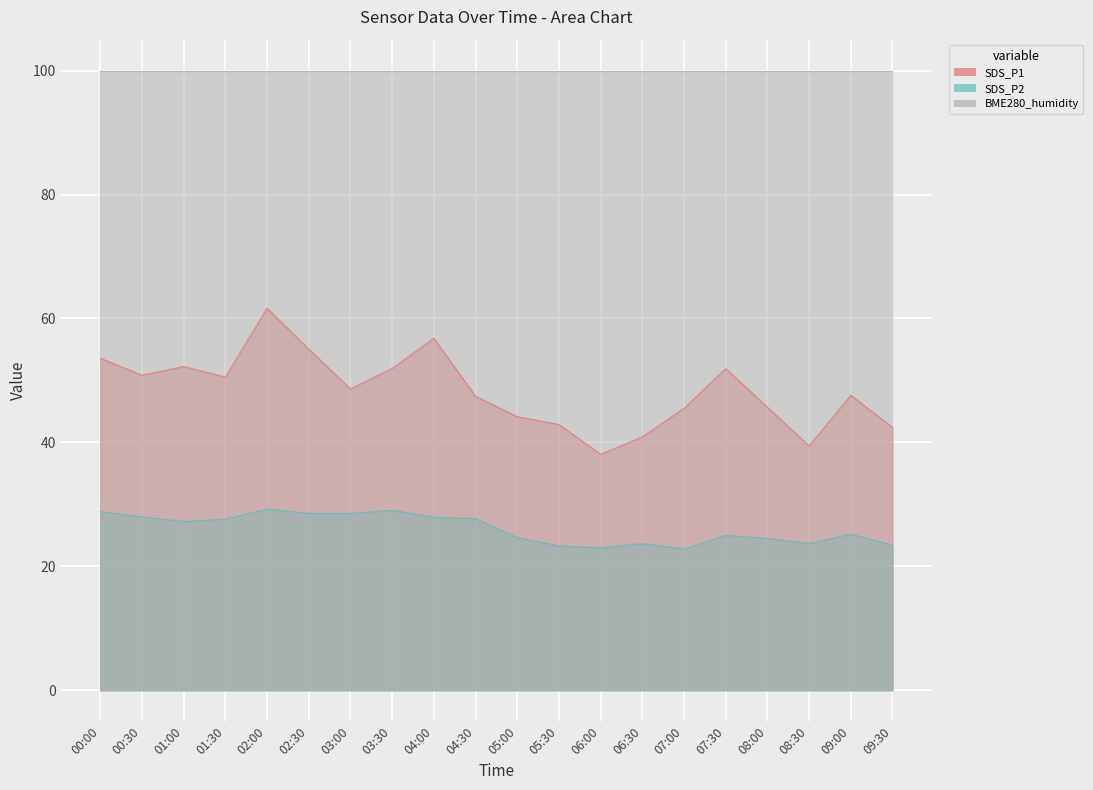

Rank the categories by SDS_P2 value from highest to lowest.

02:00, 03:30, 00:00, 02:30, 03:00, 00:30, 04:00, 04:30, 01:30, 01:00, 09:00, 07:30, 05:00, 08:00, 06:30, 08:30, 09:30, 05:30, 06:00, 07:00